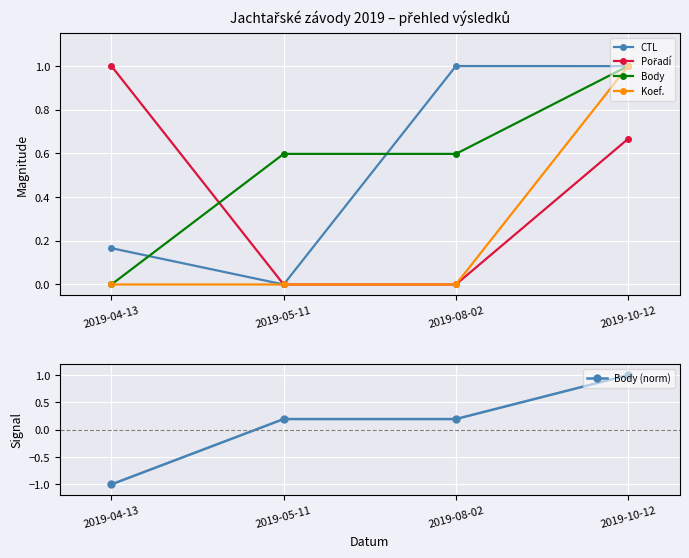

What is the total value across all series at 2019-10-12?

4.7